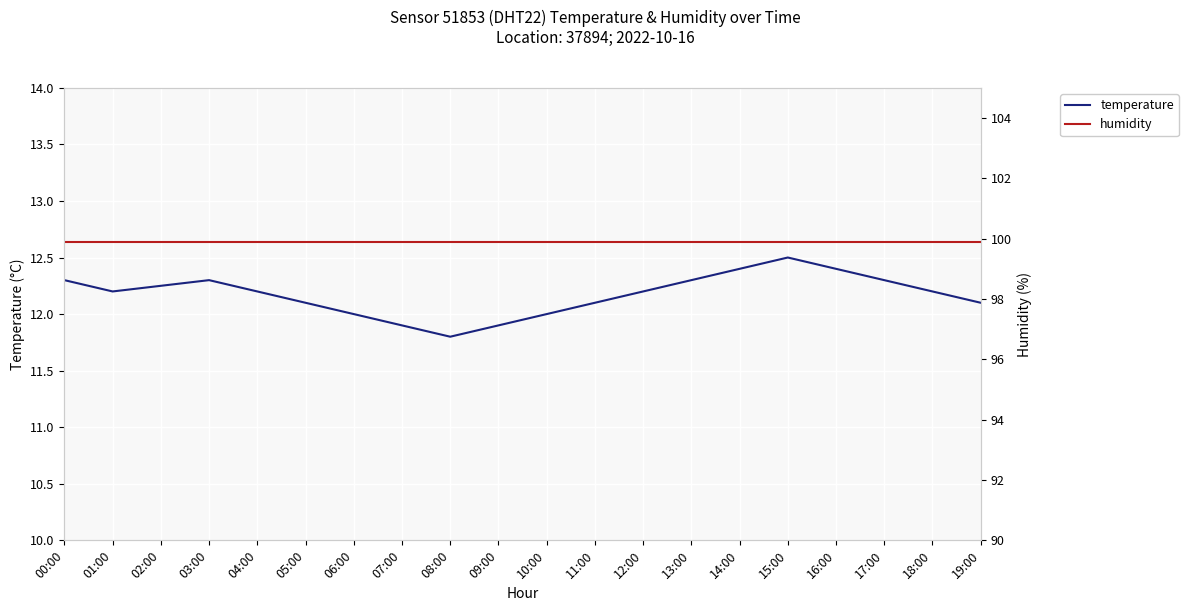

At which category is the sum across all series the highest?

15:00